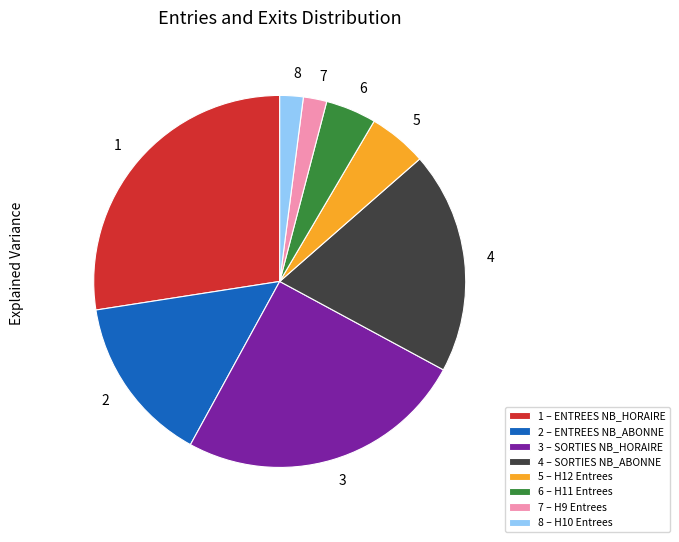

The 2 slice represents 15% of the pie. True or false?

True